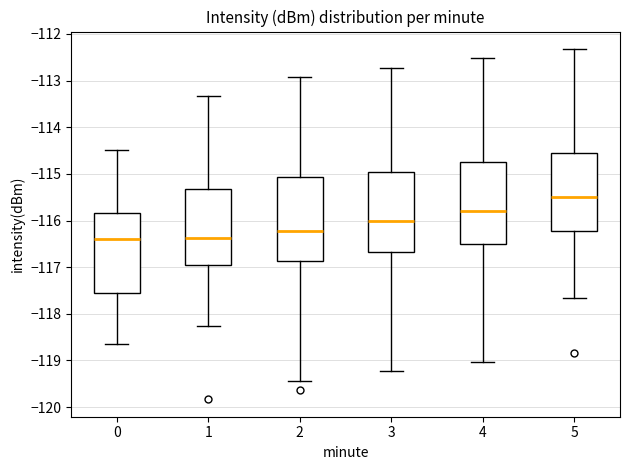

Where does the lower whisker of the box at x = 2 end on the y-axis? The values are not printed on the chart, so give them approximately, as read against the axis.

-119.4